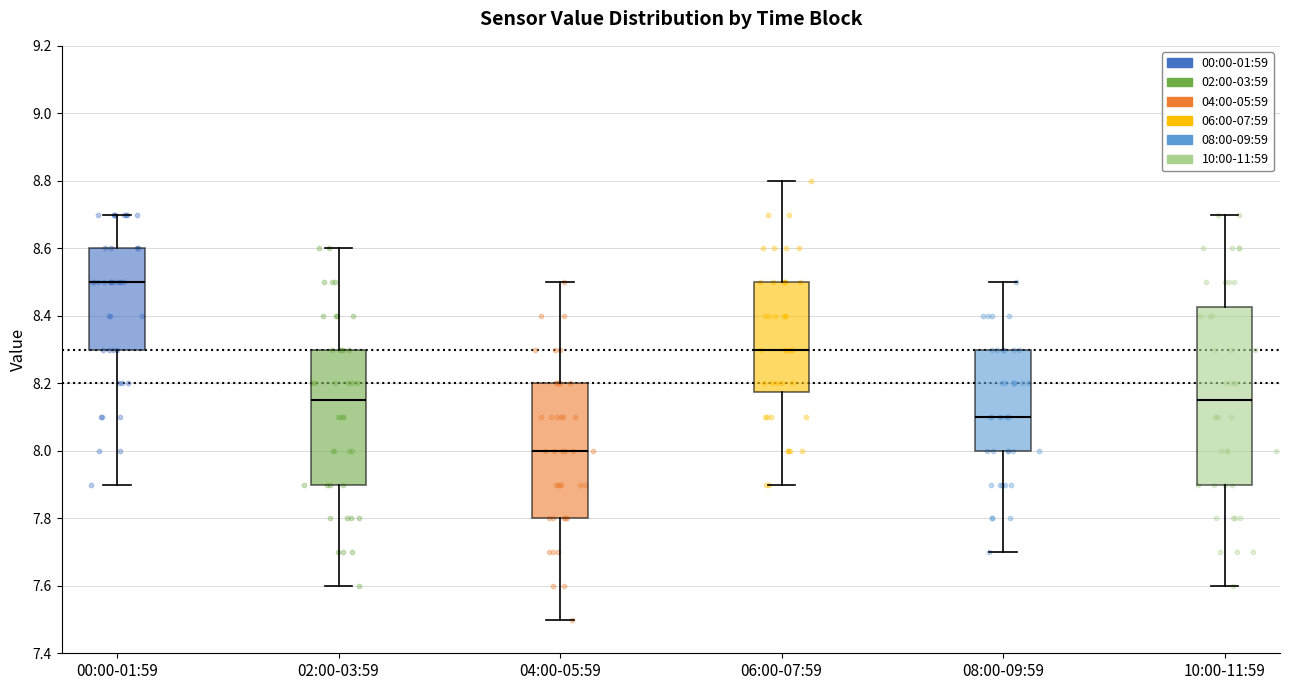

Reading left to right, read every box against the y-axis: the position of its median line, the range the box covers, and the ends of its whiskers. The values are not printed on the chart, so give them approximately, as read against the axis.

00:00-01:59: median 8.50, box 8.30 to 8.60, whiskers 7.90 to 8.70
02:00-03:59: median 8.16, box 7.90 to 8.30, whiskers 7.60 to 8.60
04:00-05:59: median 8.00, box 7.80 to 8.20, whiskers 7.50 to 8.50
06:00-07:59: median 8.30, box 8.18 to 8.50, whiskers 7.90 to 8.80
08:00-09:59: median 8.10, box 8.00 to 8.30, whiskers 7.70 to 8.50
10:00-11:59: median 8.16, box 7.90 to 8.42, whiskers 7.60 to 8.70